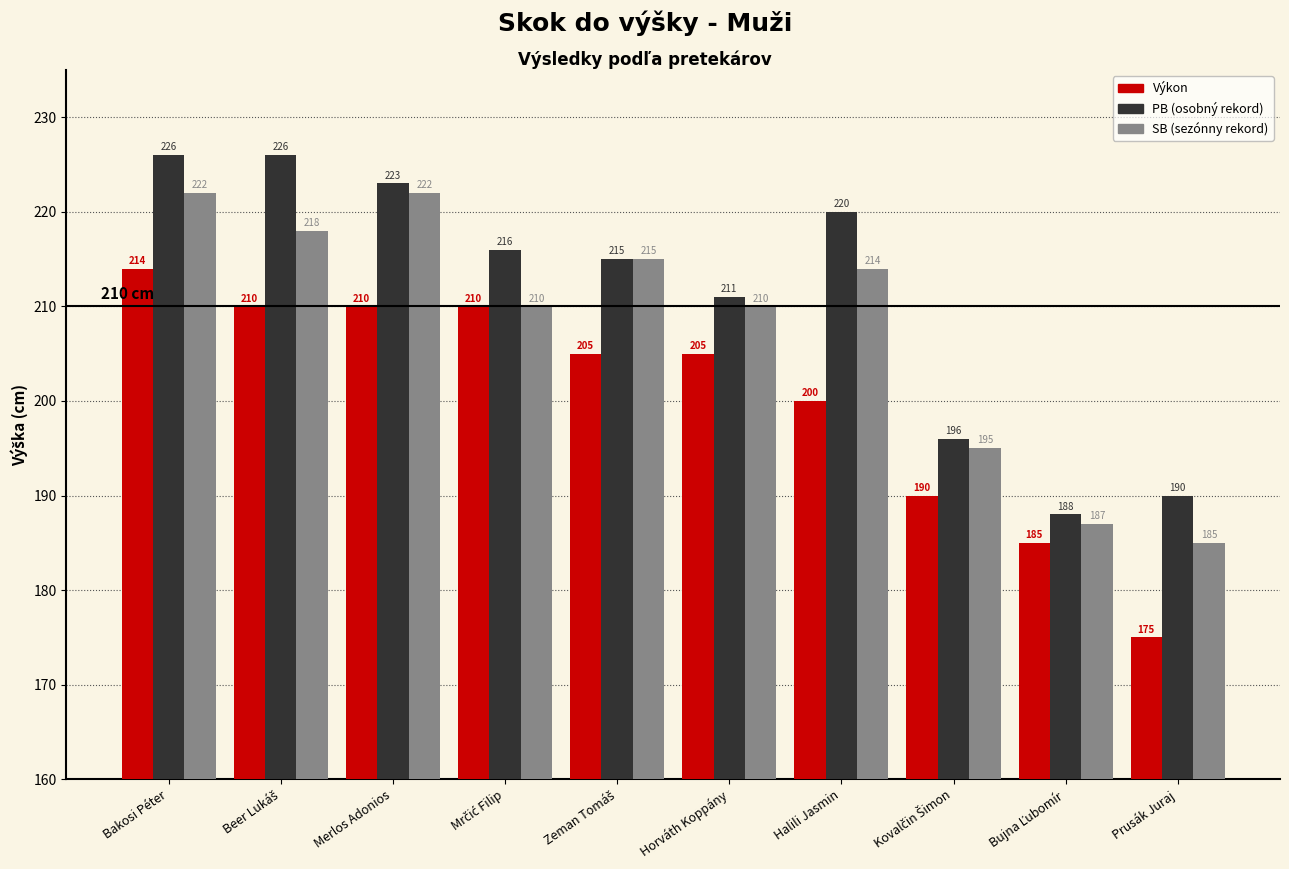

What is the maximum value shown in the chart?

226